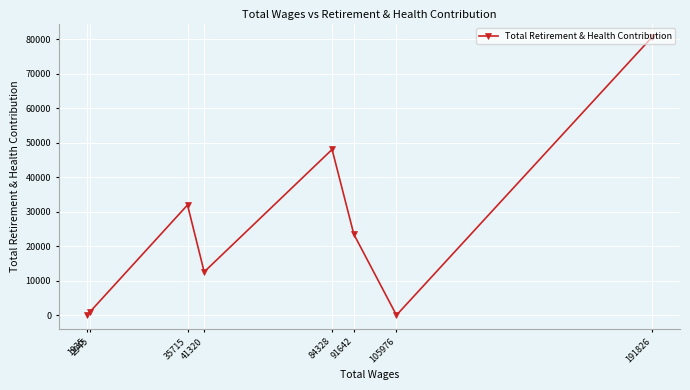

Reading left to right, extract all data points from this chart.

1935=0	2945=985	35715=31952	41320=12546	84328=48047	91642=23466	105976=0	191826=80526